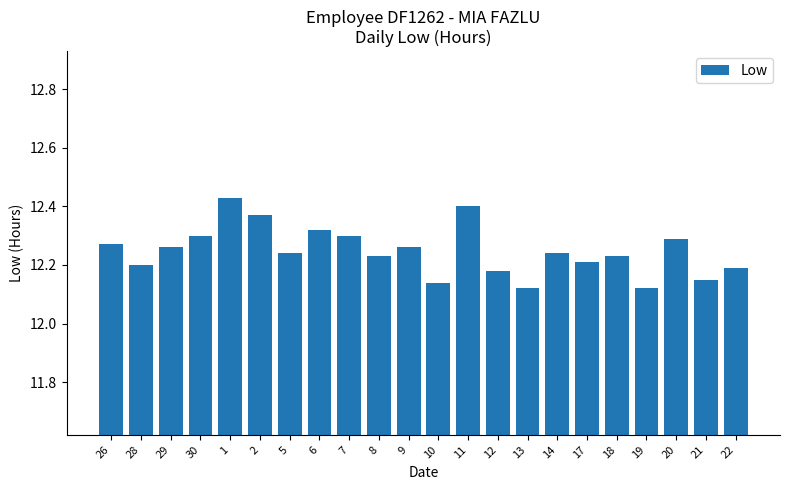

How many values are between 12 and 13?

22